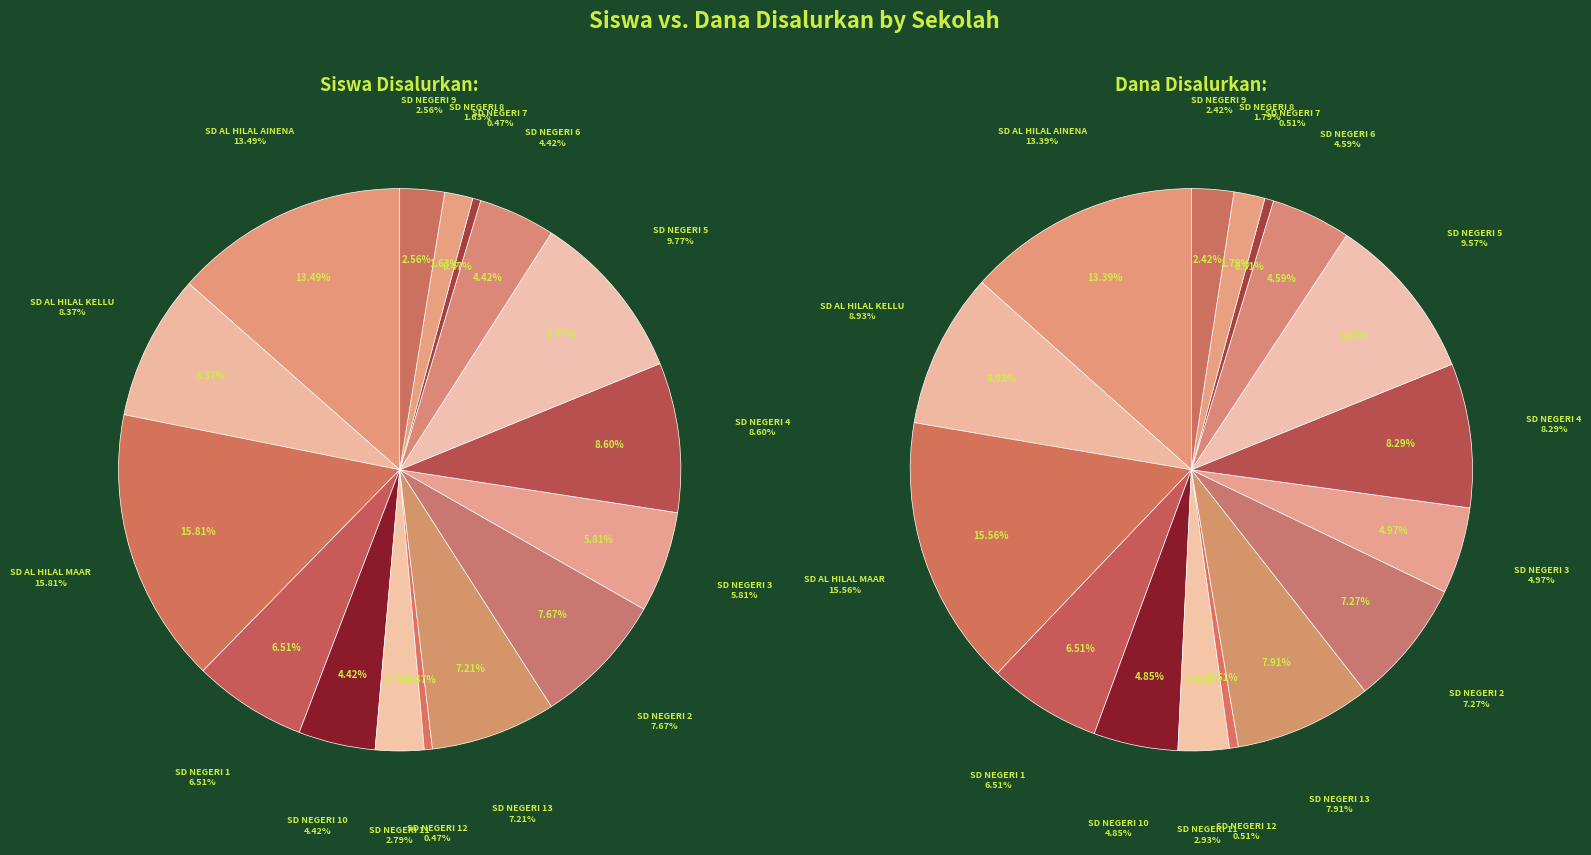

Count the number of slices in the pie.

16